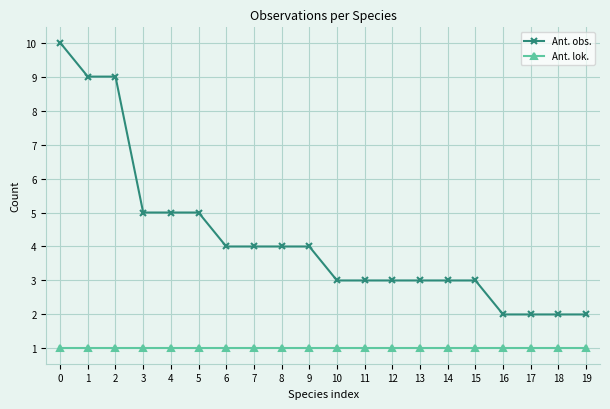

True or false: Ant. obs. and Ant. lok. intersect in this chart.

False